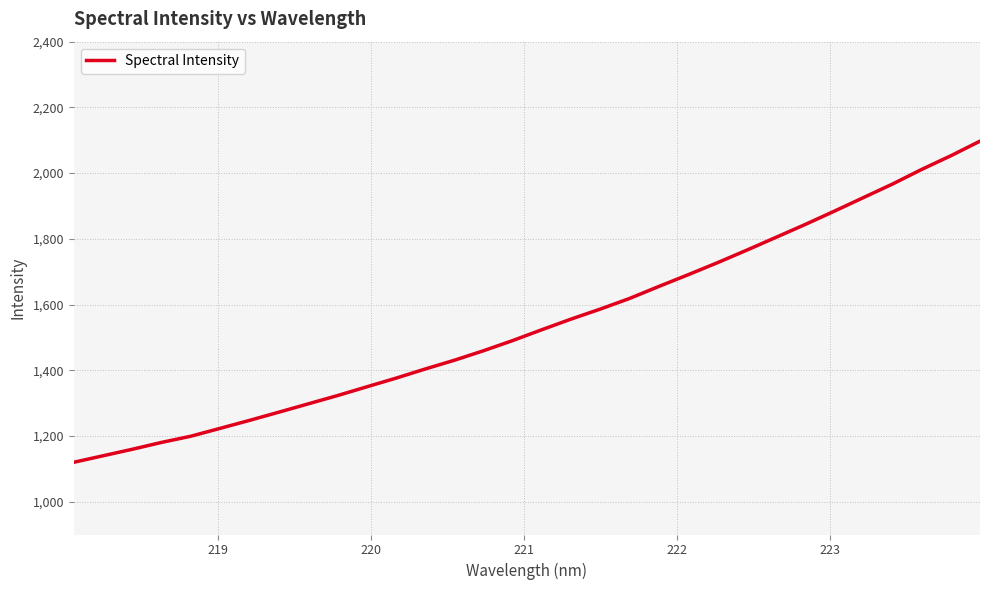

Does the chart display data point markers on the line(s)?

No